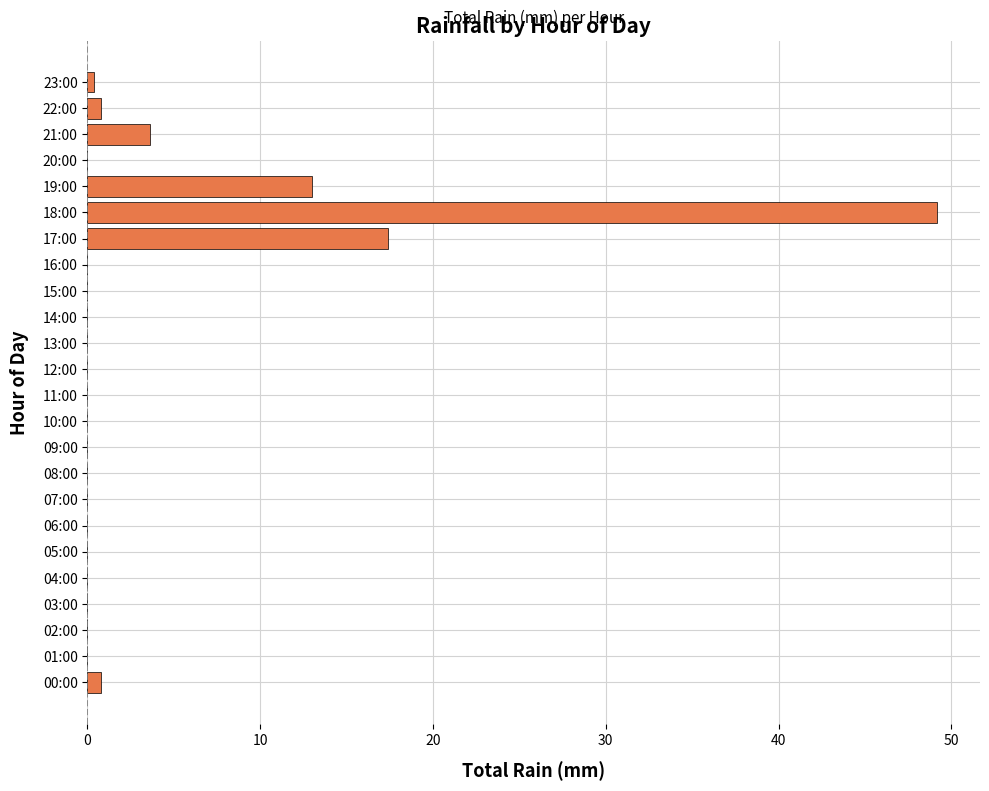

Between 21:00 and 17:00, which is larger?

17:00